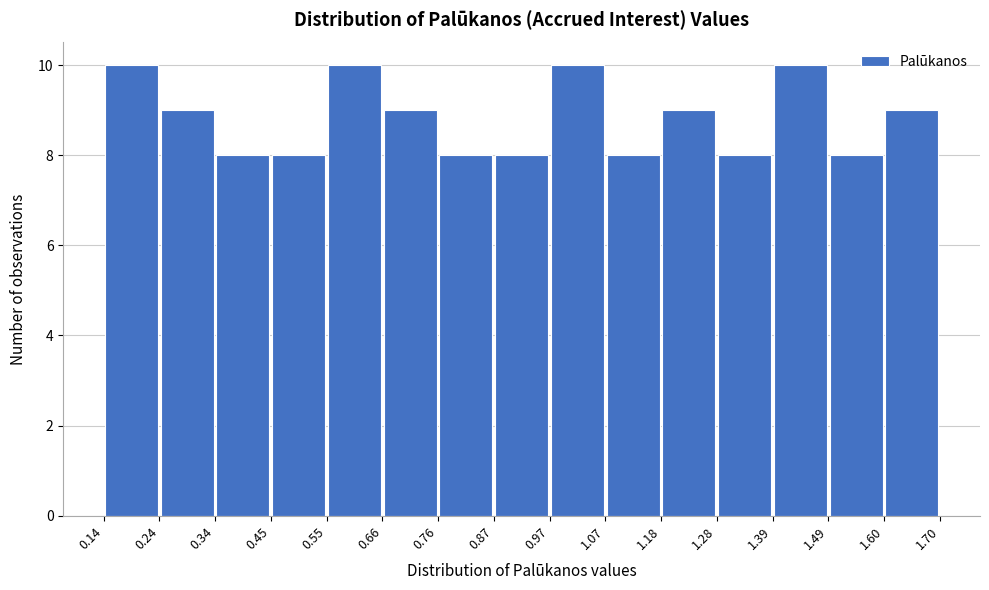

What is the height of the bar covering 0.45 to 0.55 on the x-axis? The values are not printed on the chart, so give them approximately, as read against the axis.

8